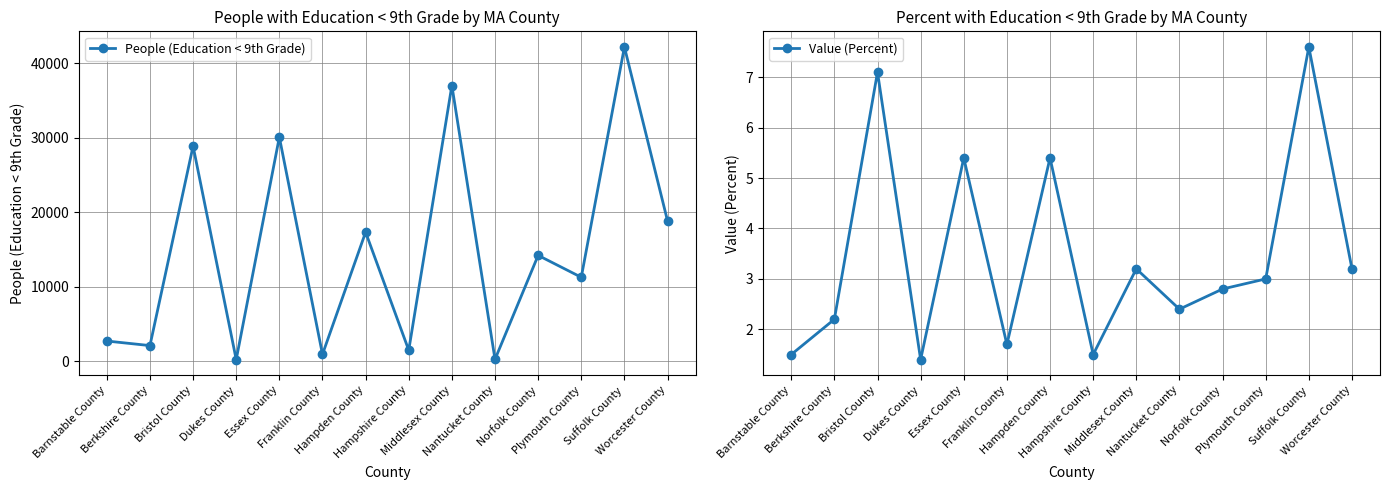

Between Suffolk County and Worcester County, which is larger?

Suffolk County